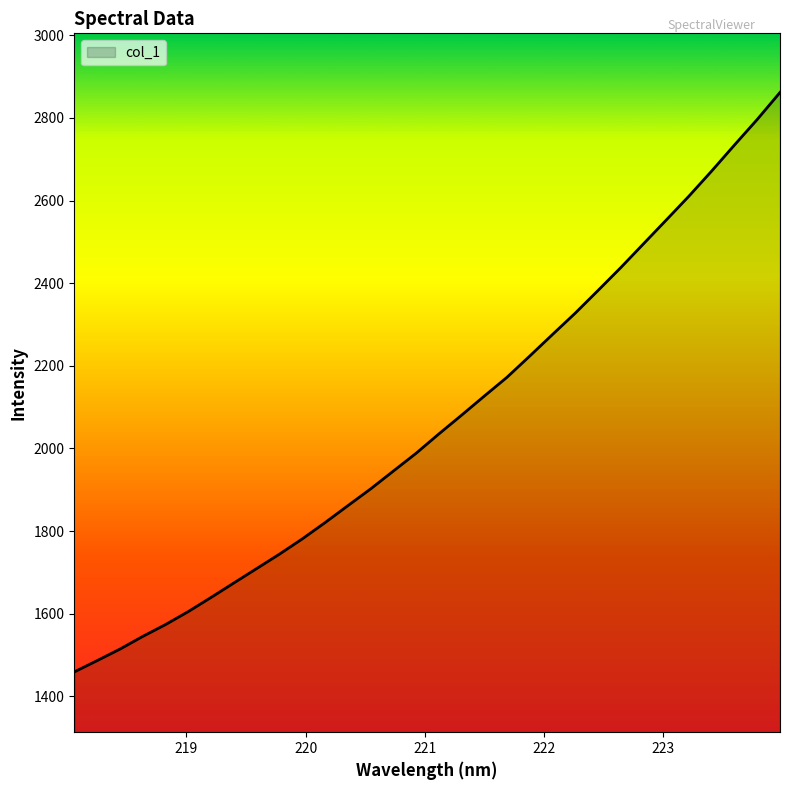

What is the greatest value displayed?

2861.7